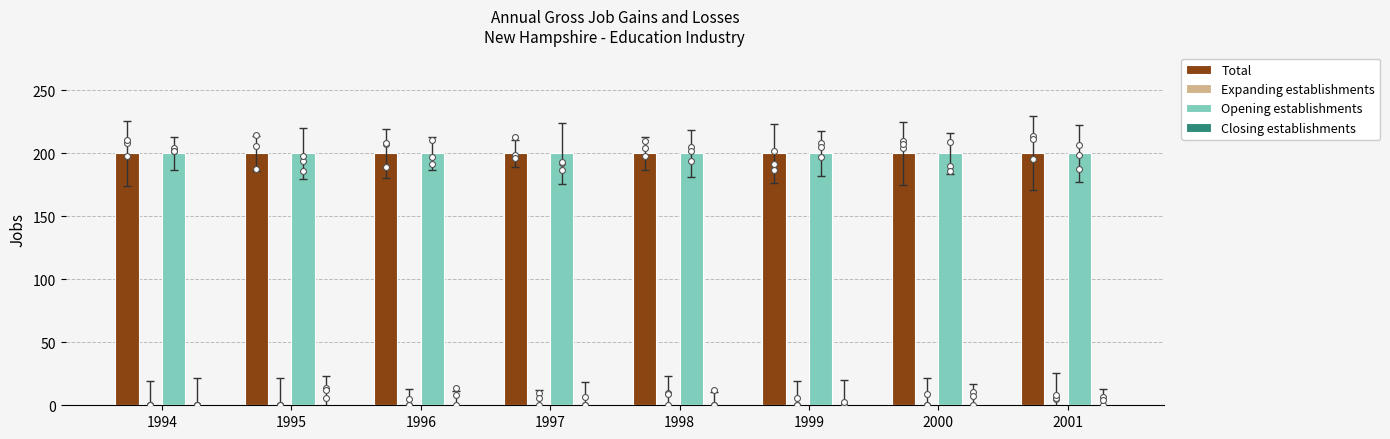

Which series reaches the minimum Y coordinate?

Expanding establishments